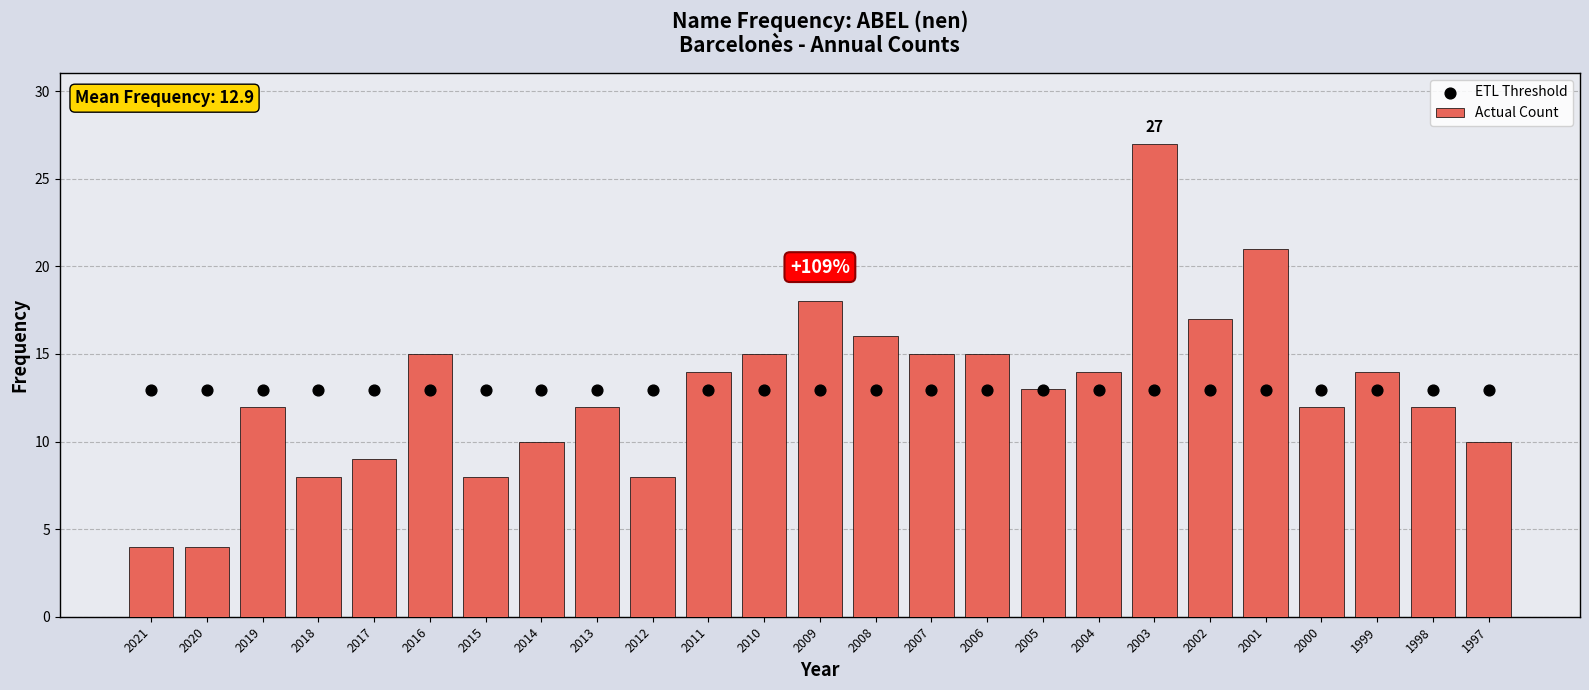

Which series reaches the maximum Y coordinate?

Actual Count